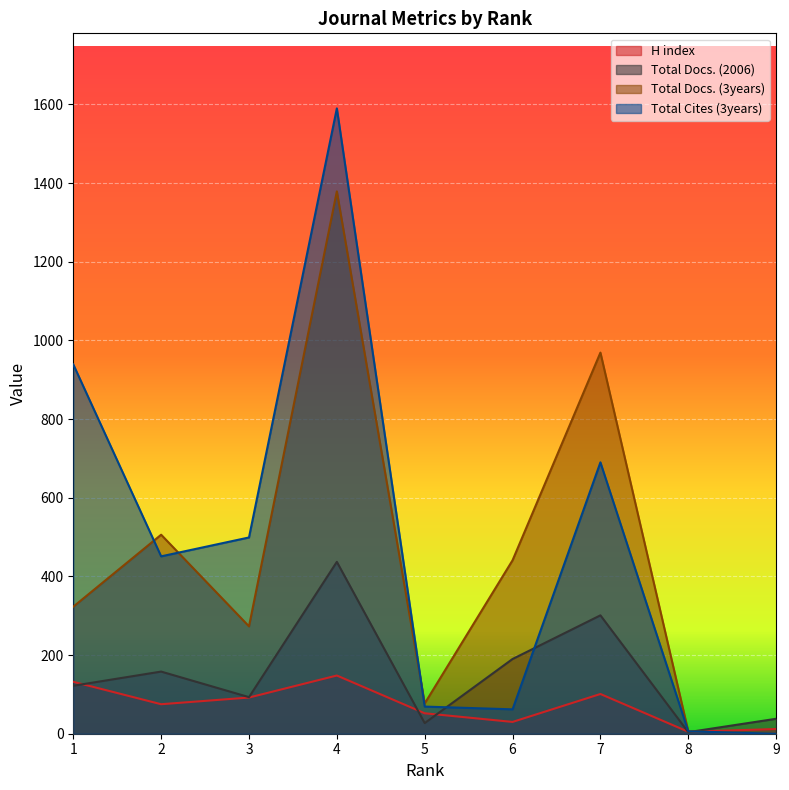

How many values in Total Cites (3years) are above zero?

8